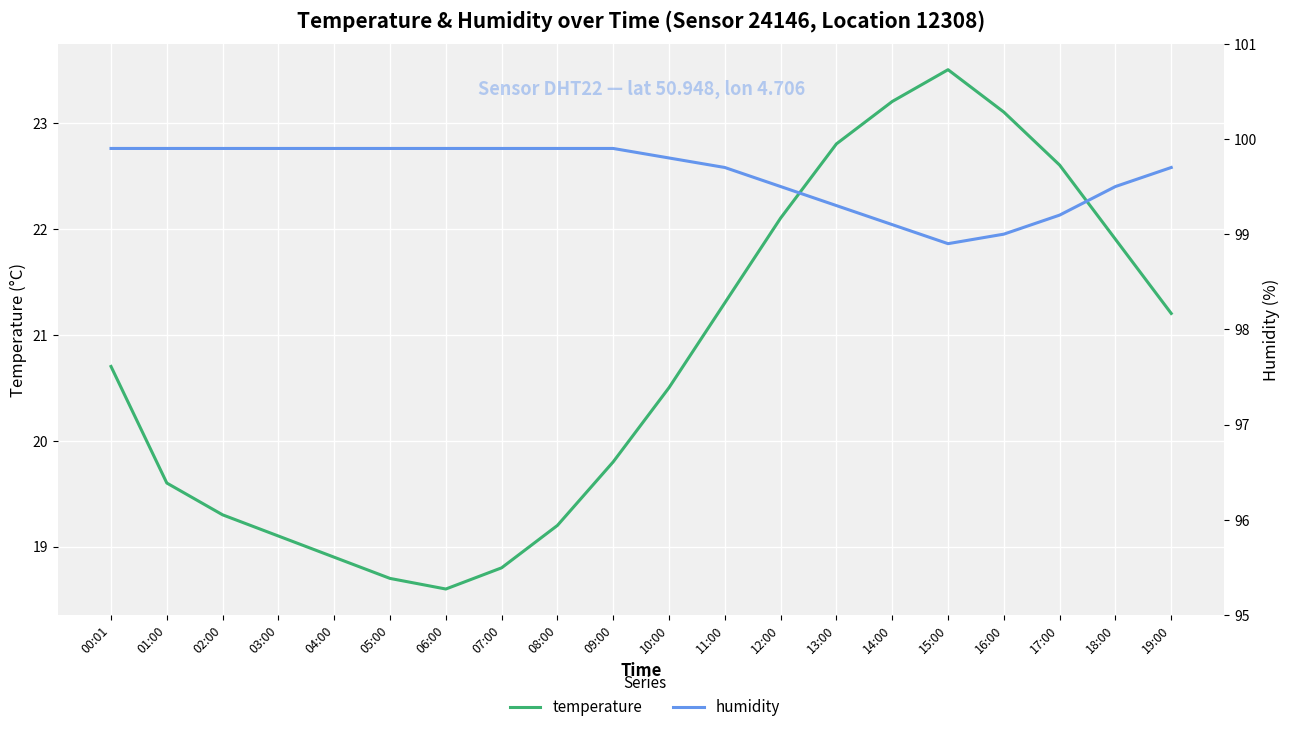

What is the label of the 11th point from the left?

10:00